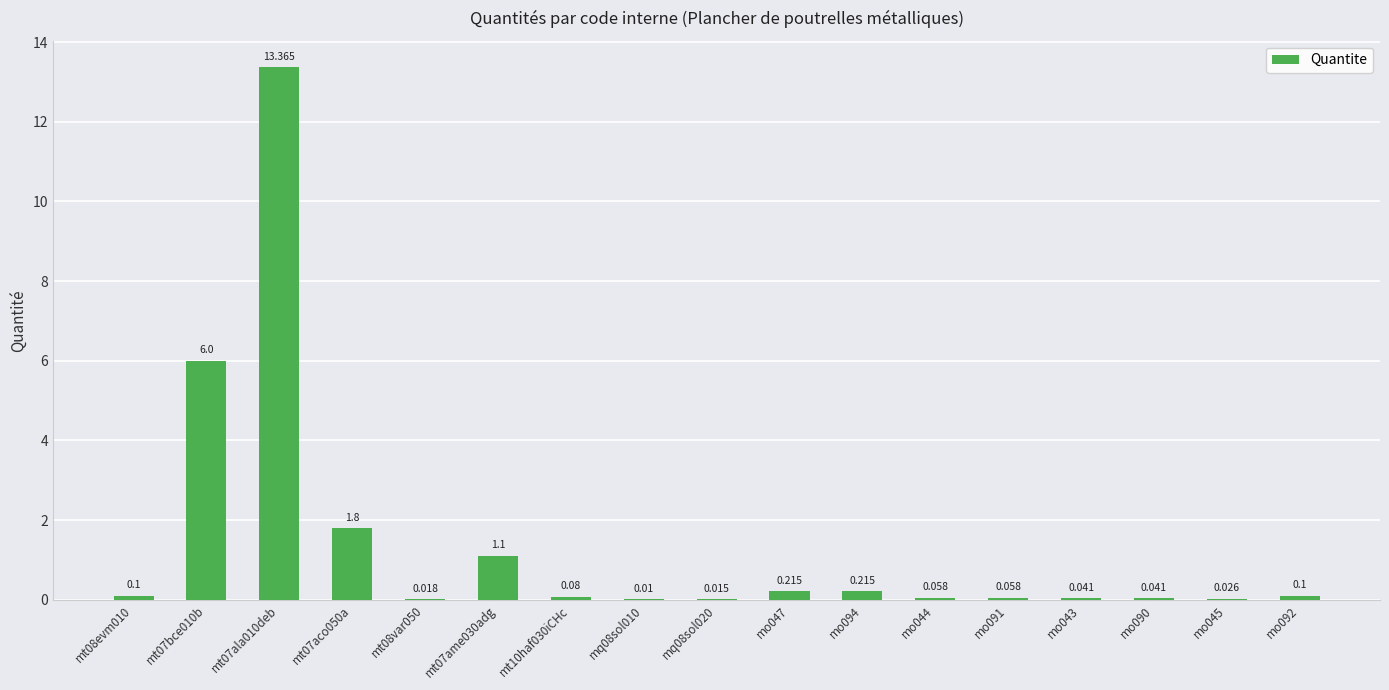

Which category has the highest value across all series?

mt07ala010deb